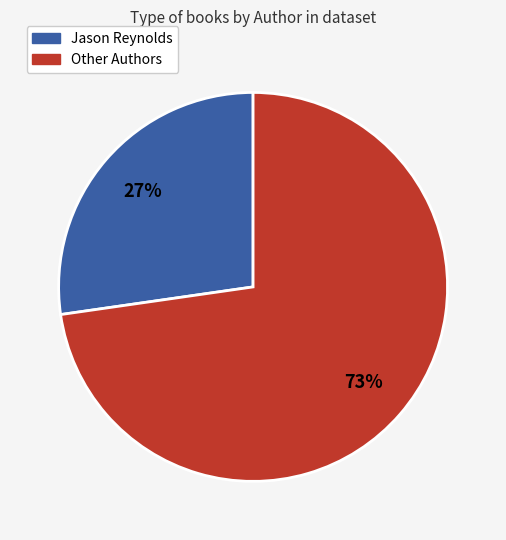

To the nearest percent, what is the average slice percentage?

50%